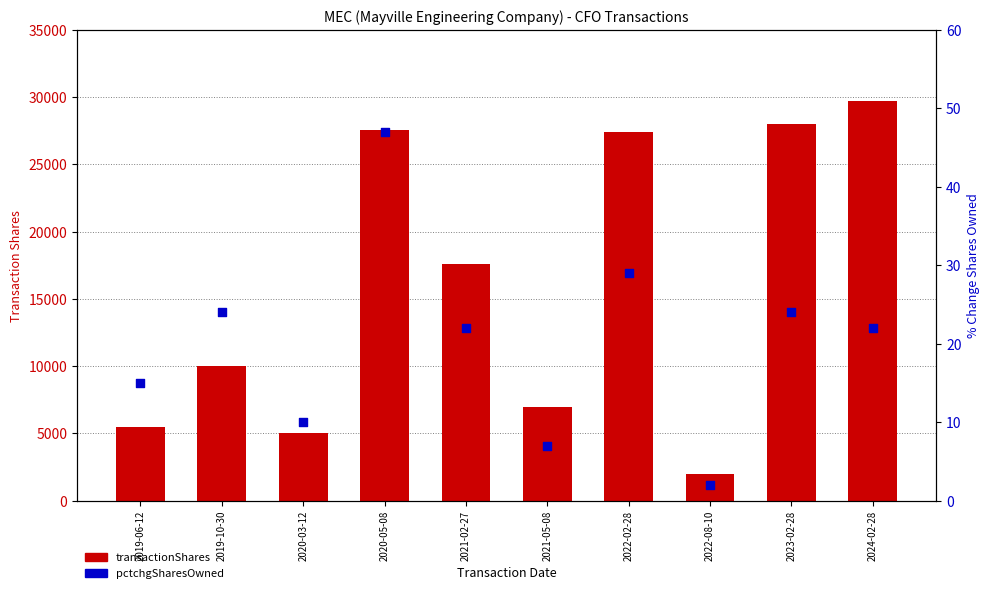

What is the total value across all series at 2020-05-08?

27622